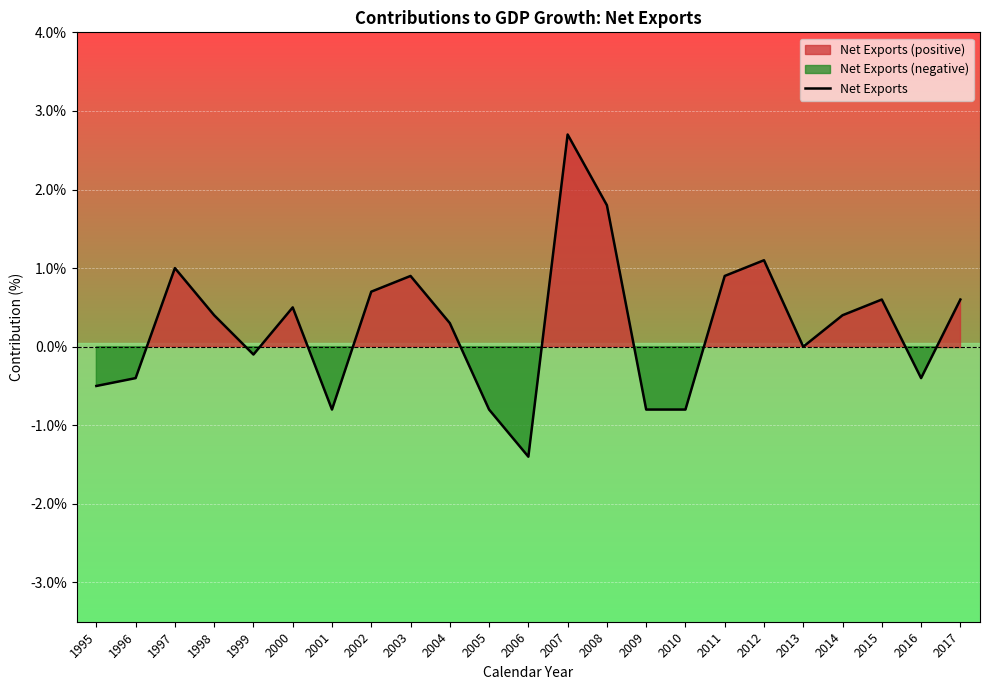

What is the sum of the values at 2016 and 2011?

0.5